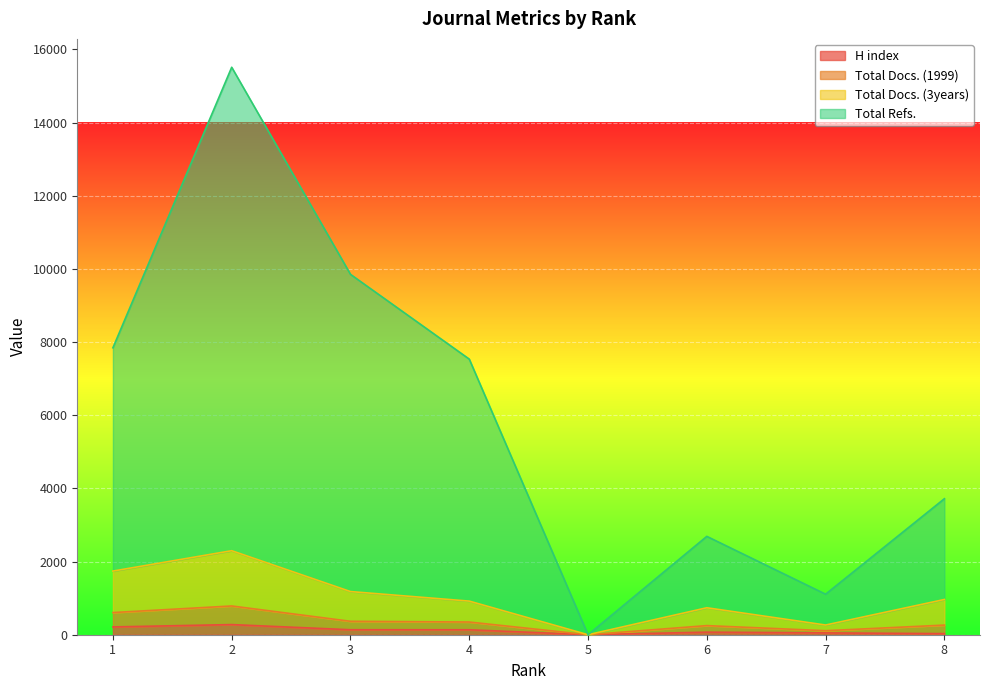

What are all the series names shown in the legend?

H index, Total Docs. (1999), Total Docs. (3years), Total Refs.